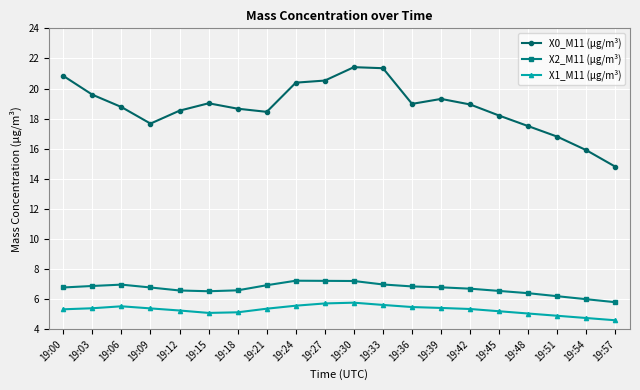

True or false: X1_M11 (μg/m³) has a value of 5.4 at 19:09.

True